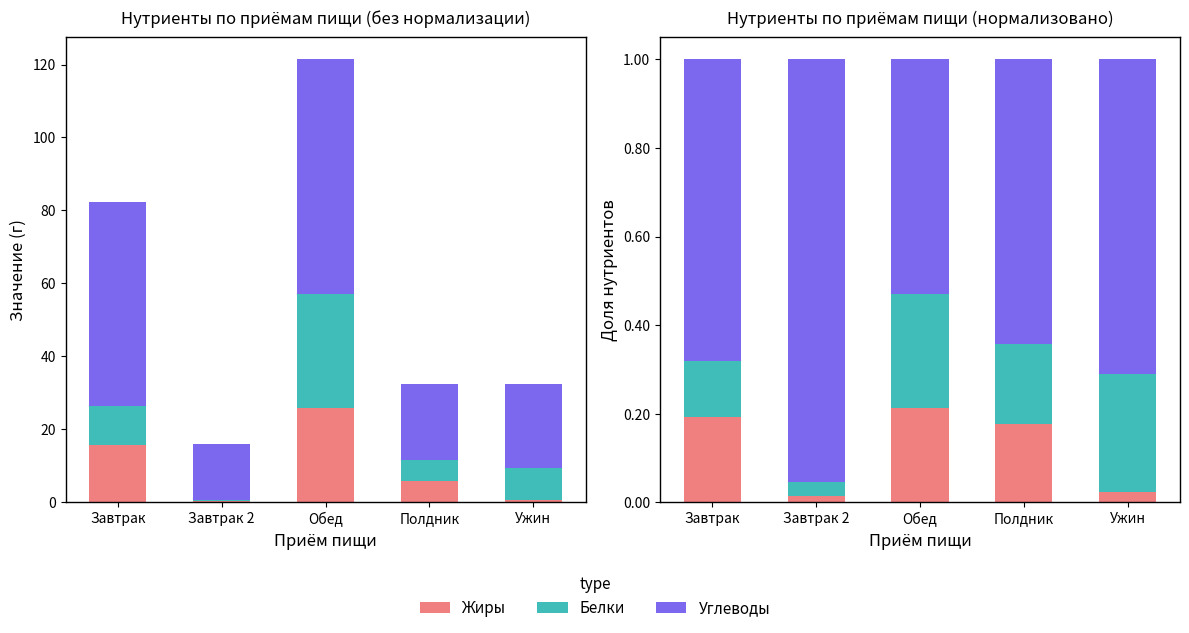

Is it true that Углеводы equals 0.2 at Обед?

False